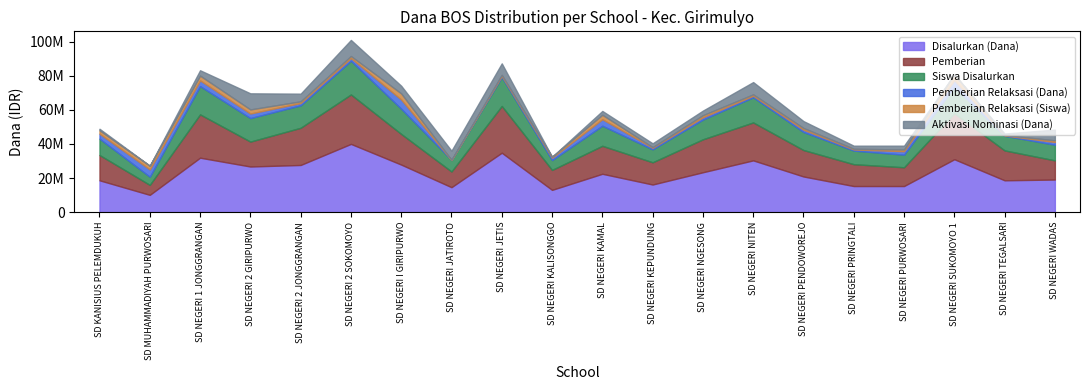

At which category is the sum across all series the highest?

SD NEGERI 2 SOKOMOYO